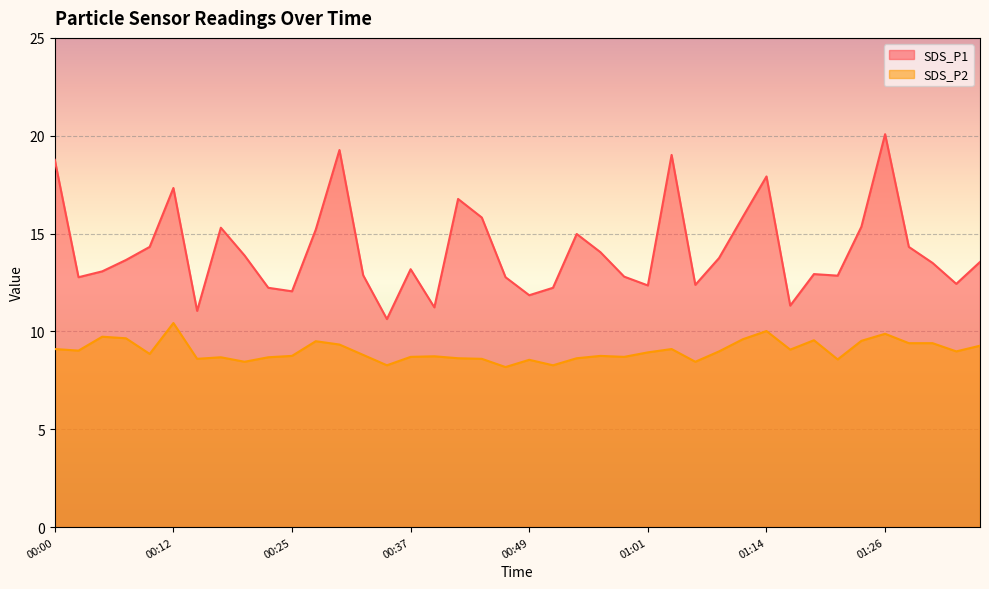

What is the minimum value shown in the chart?

8.2